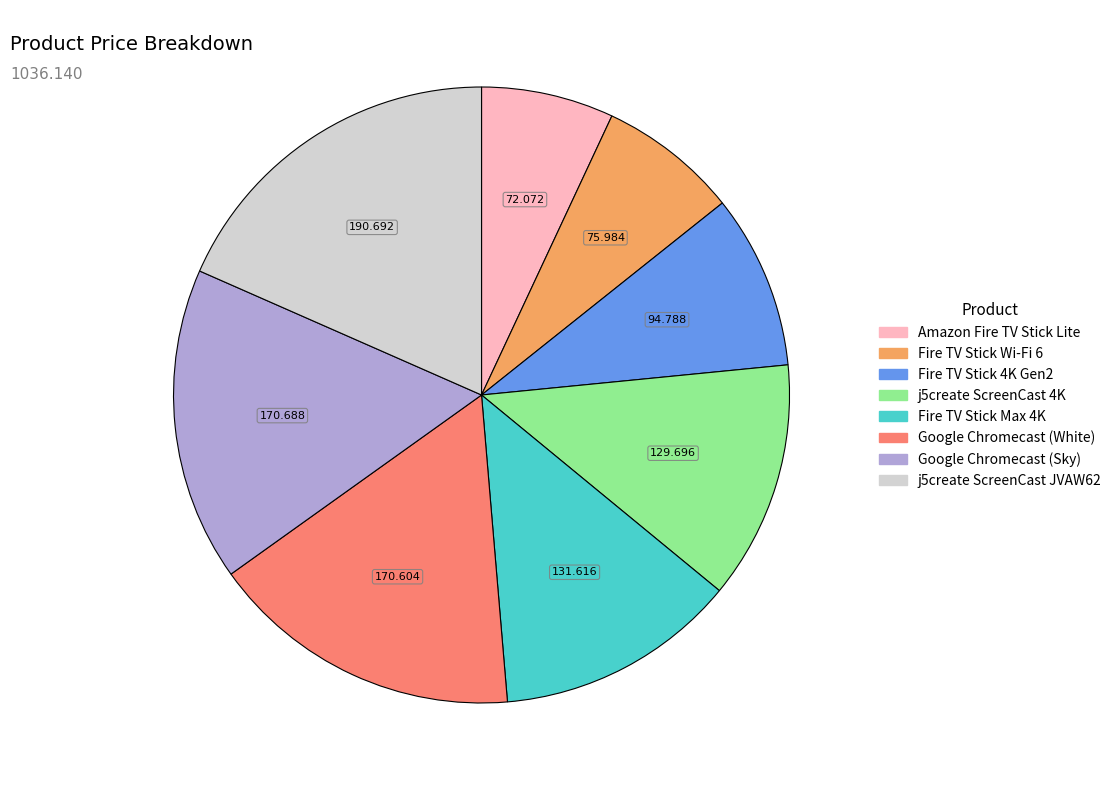

Does j5create ScreenCast JVAW62 represent more than half of the total?

No